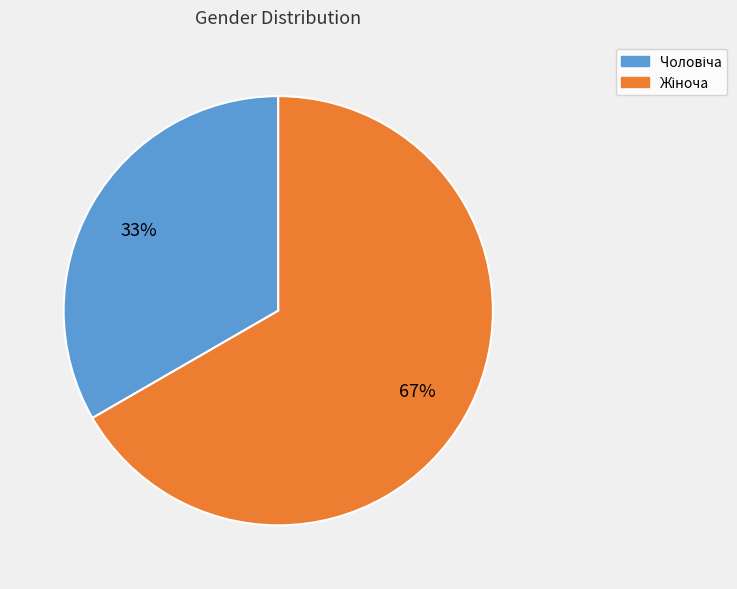

Does any single category account for the majority?

Yes